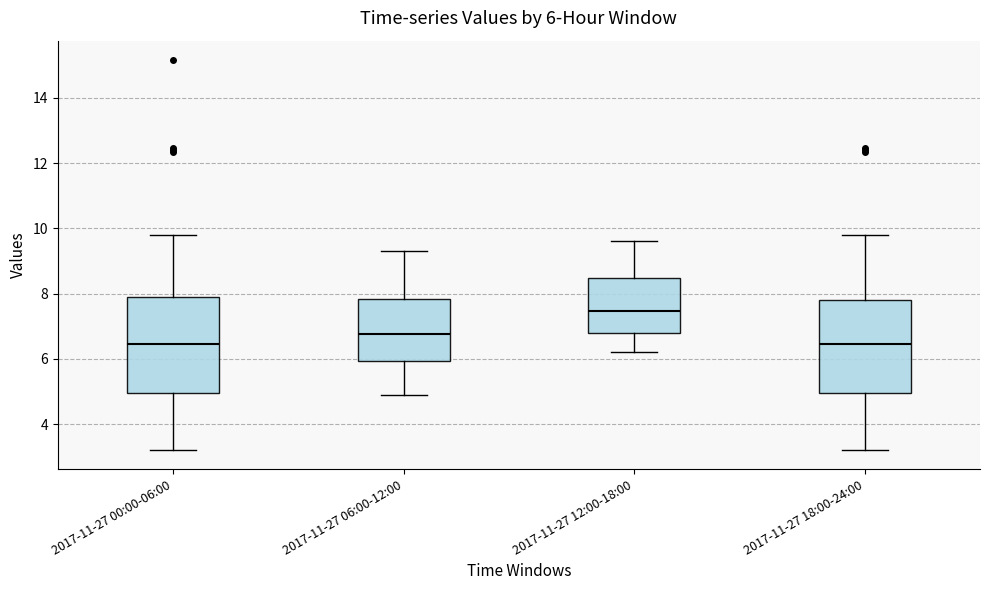

Which box's median line is the highest?

2017-11-27 12:00-18:00